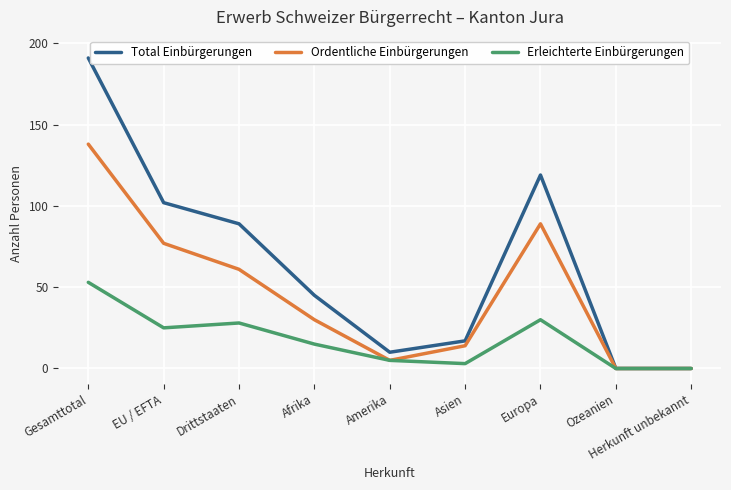

What position from the right is Afrika?

6